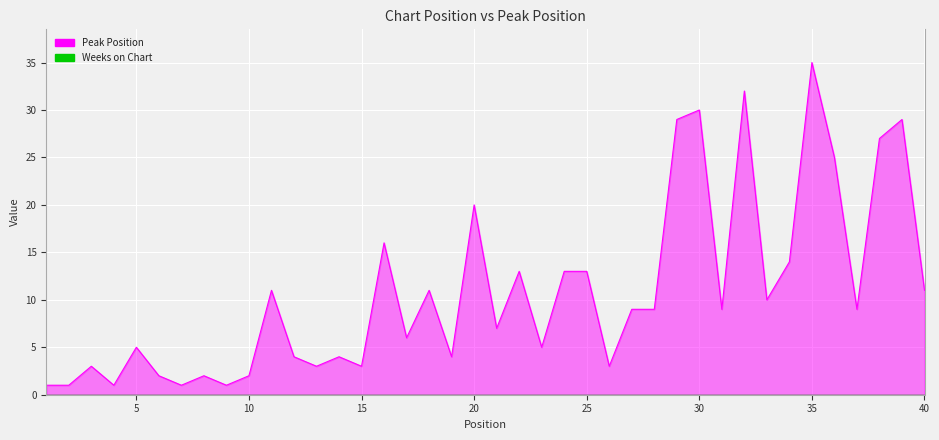

How many data points are less than 9?

19